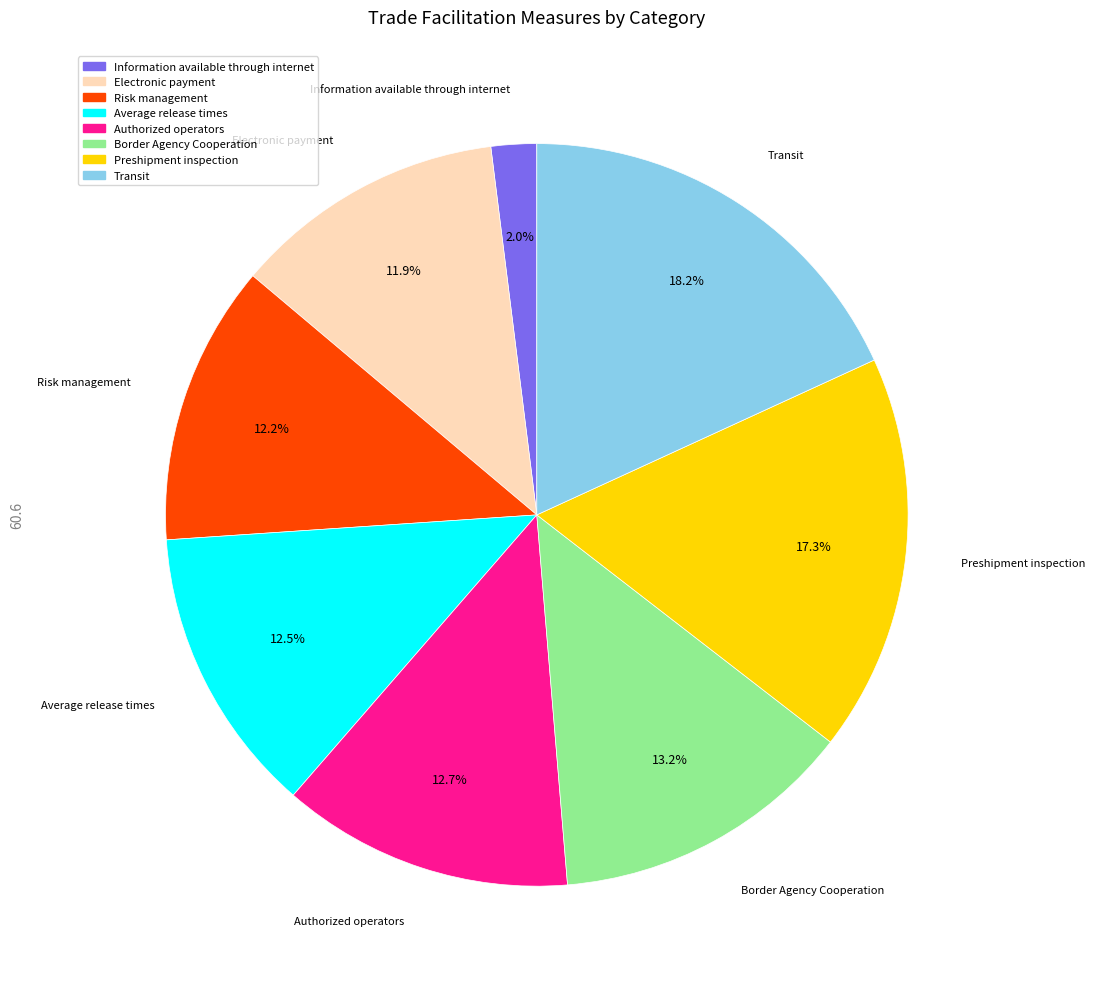

To the nearest percent, what portion does Information available through internet represent?

2%